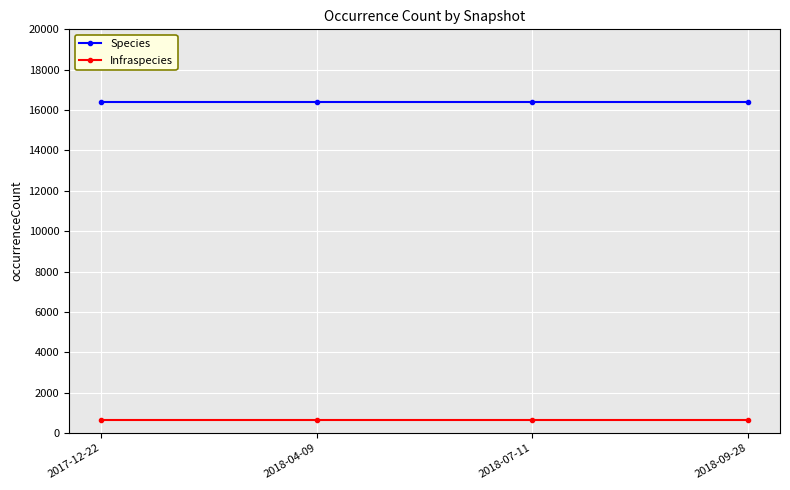

What is the approximate value of Species at 2018-09-28?

16391